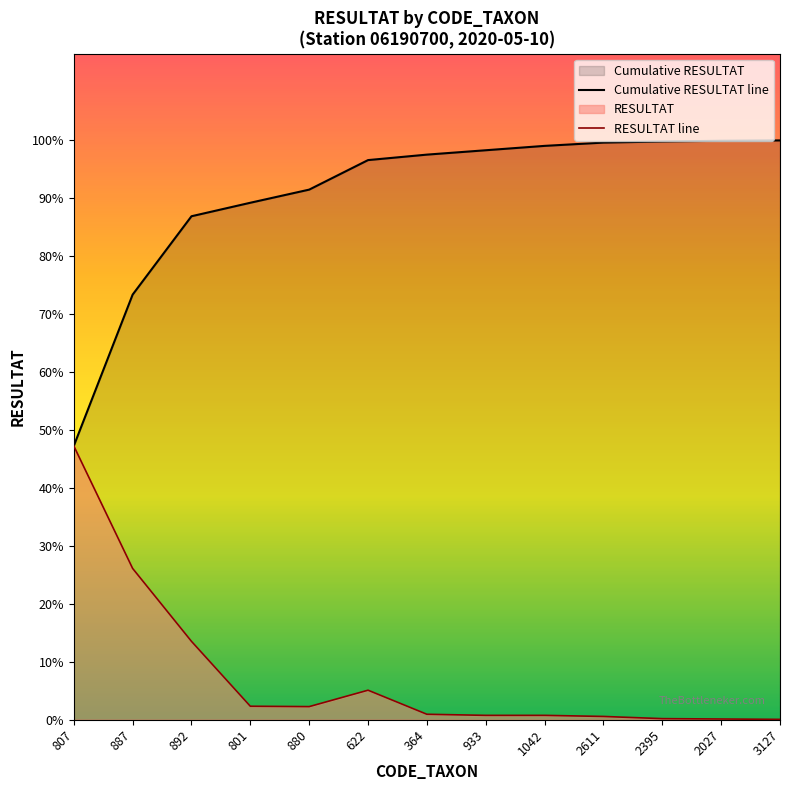

What is the label of the 13th point from the right?

807